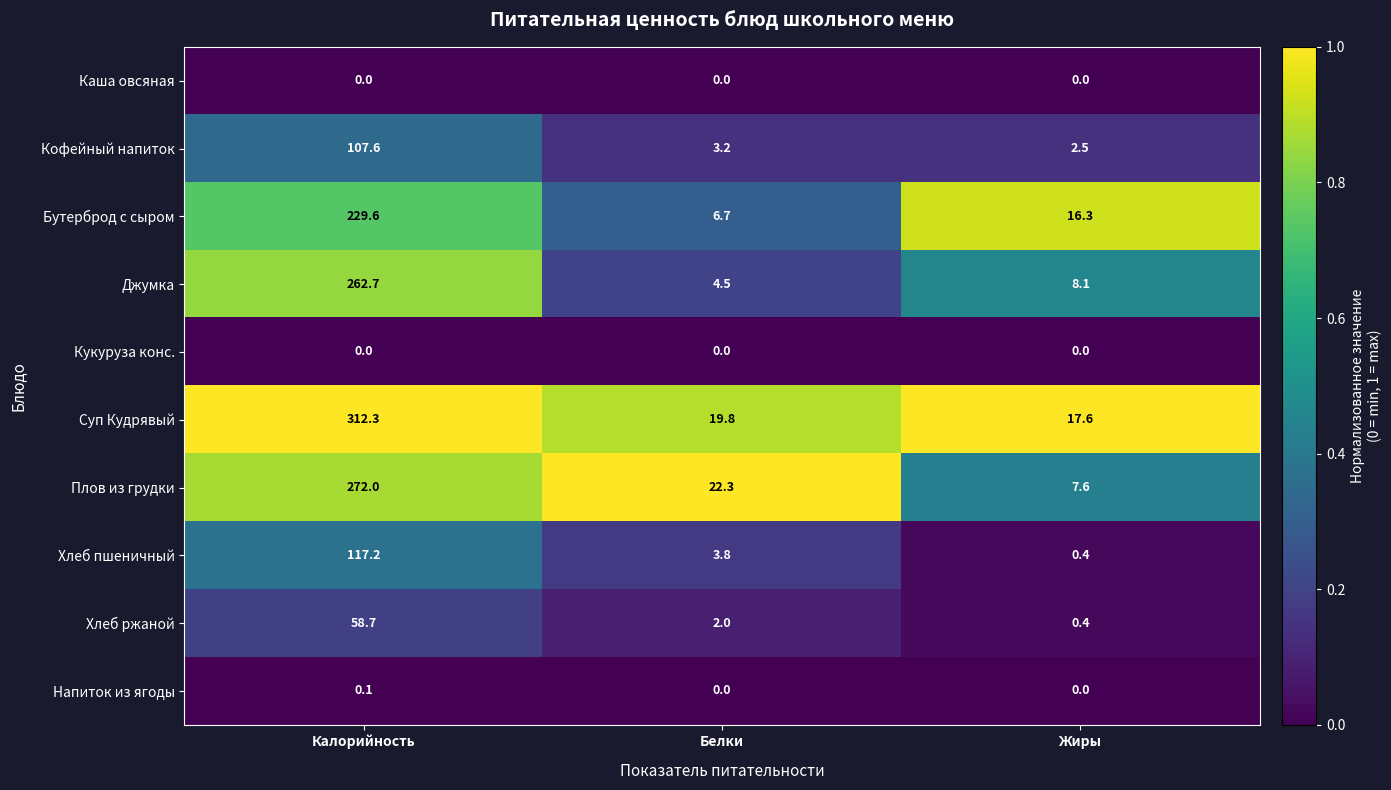

What is the highest value of the Хлеб пшеничный series?

117.2